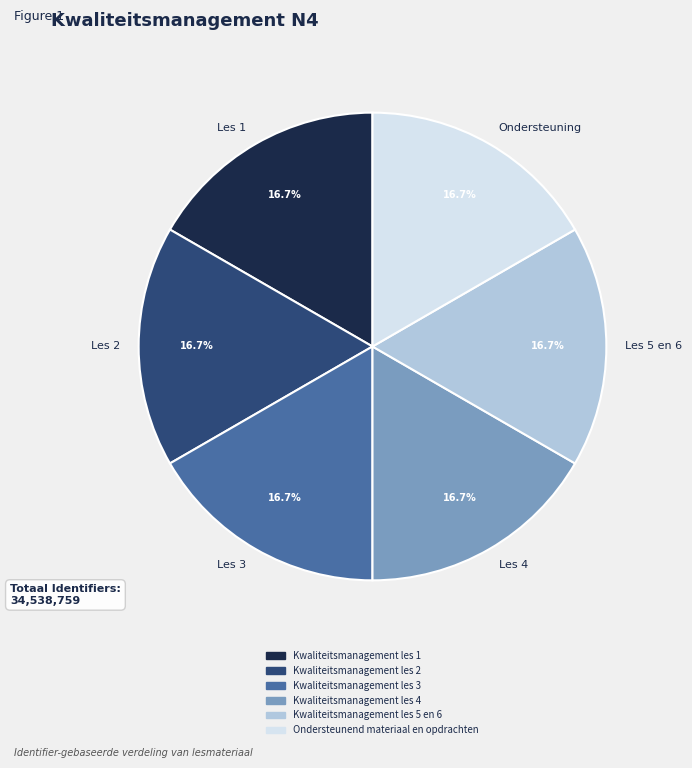

Is there a majority slice in this chart?

No